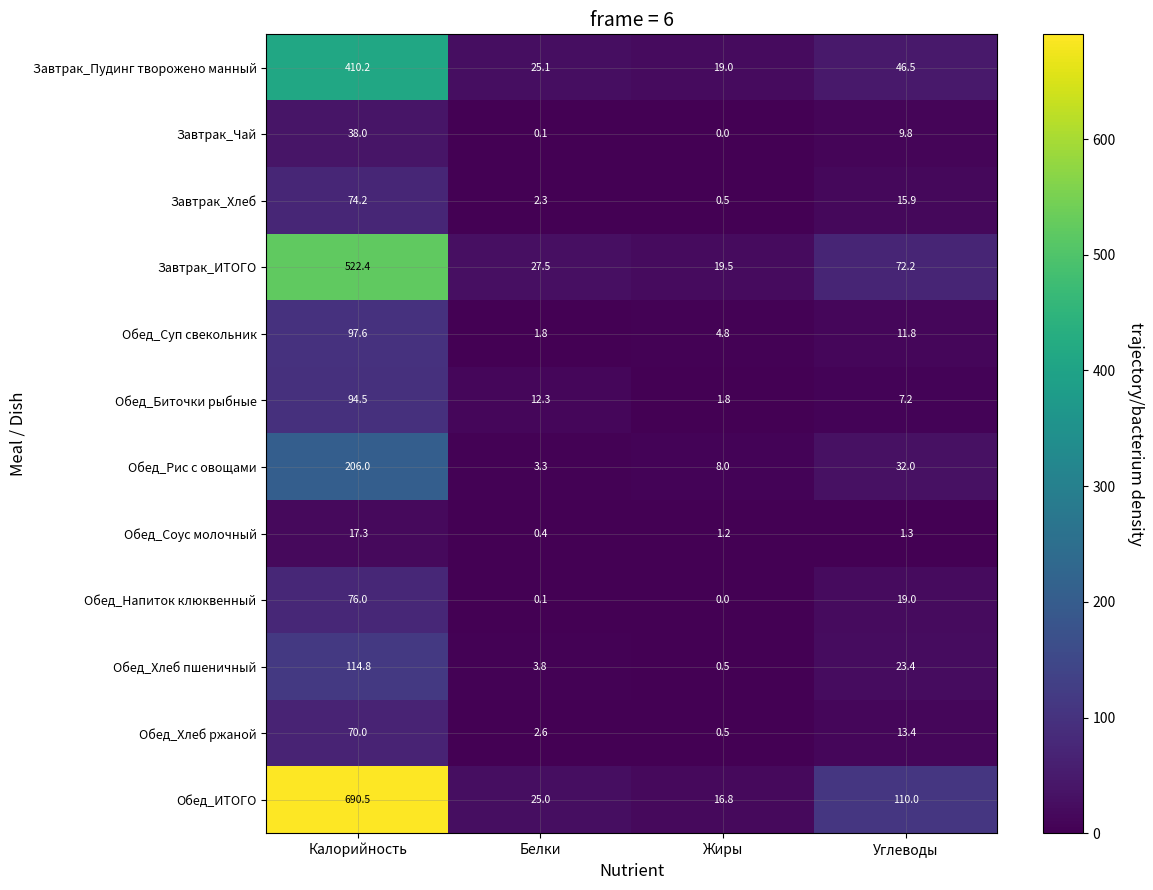

Which series has the largest total across all categories?

Обед_ИТОГО